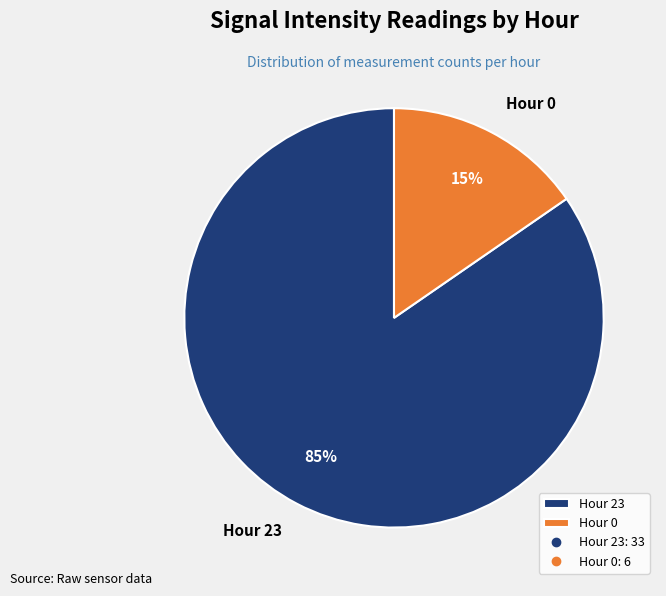

How many slices are in this pie chart?

2